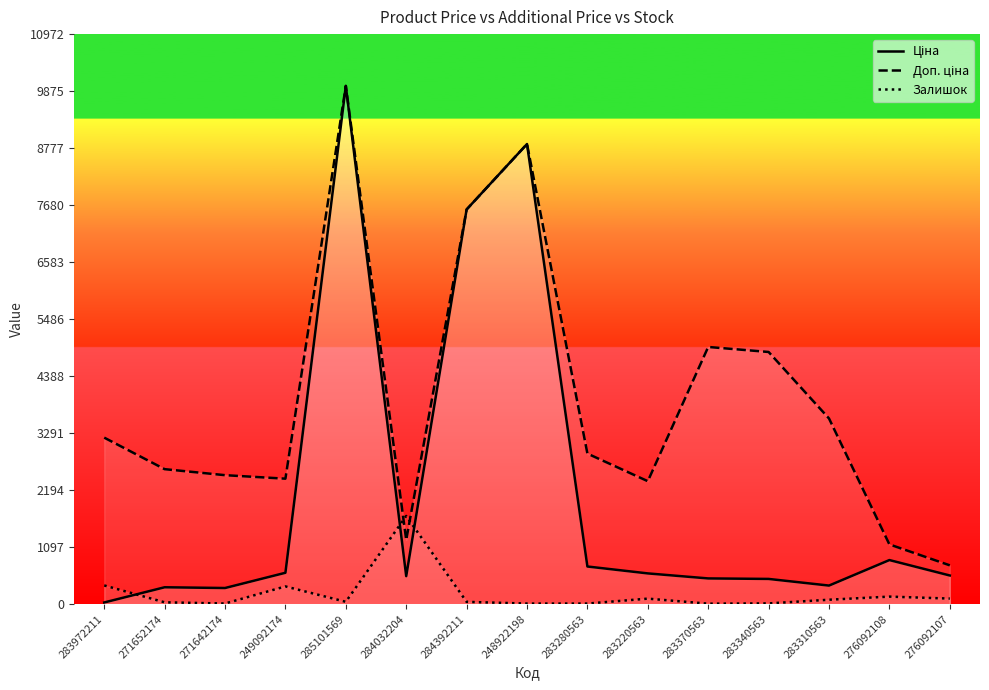

True or false: Доп. ціна and Залишок cross at least once.

True